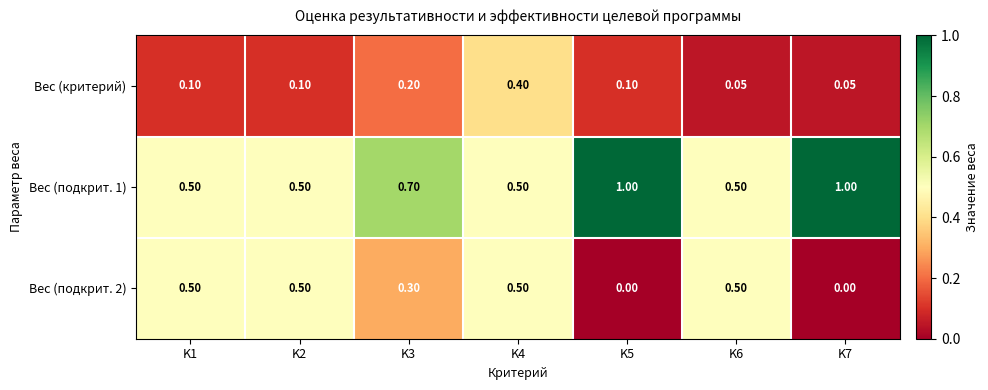

Which series has the largest total across all categories?

Вес (подкрит. 1)